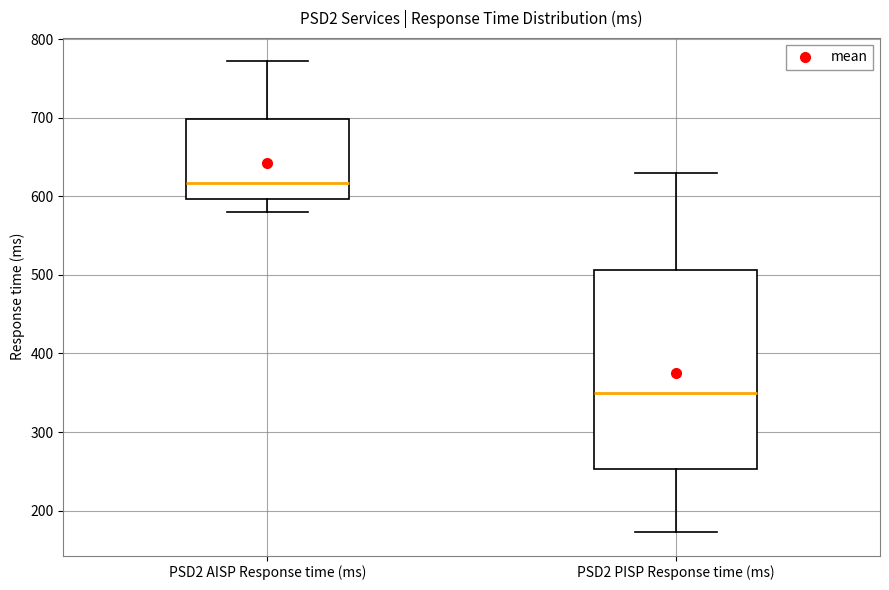

Reading left to right, transcribe this box plot: for each box, give where its median line is, the range the box spans, and where its two whiskers end, as read against the y-axis. The values are not printed on the chart, so give them approximately, as read against the axis.

PSD2 AISP Response time (ms): median 620, box 600 to 700, whiskers 580 to 770
PSD2 PISP Response time (ms): median 350, box 250 to 510, whiskers 170 to 630